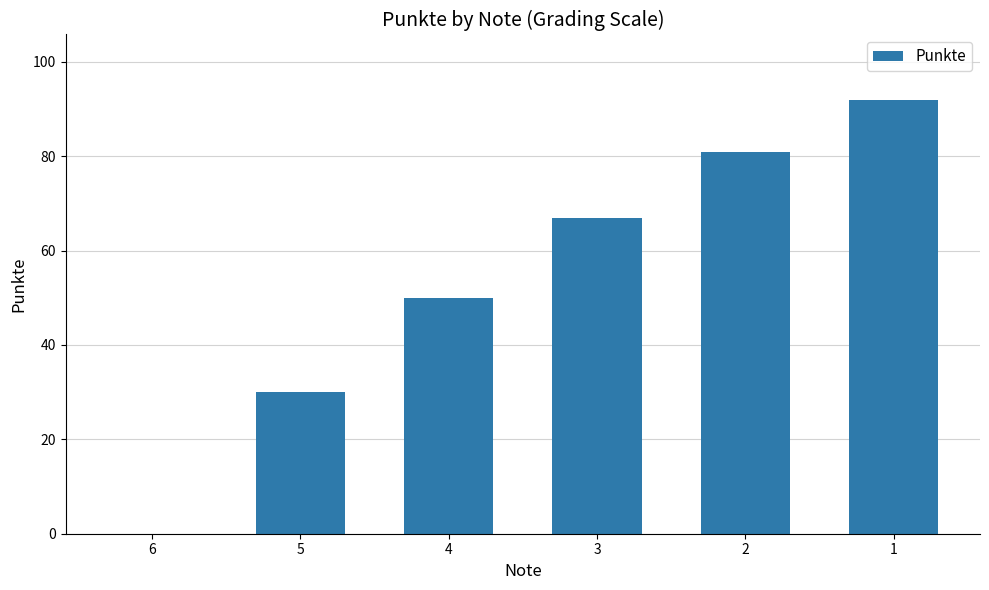

Is it true that the value at 1 is 92?

True